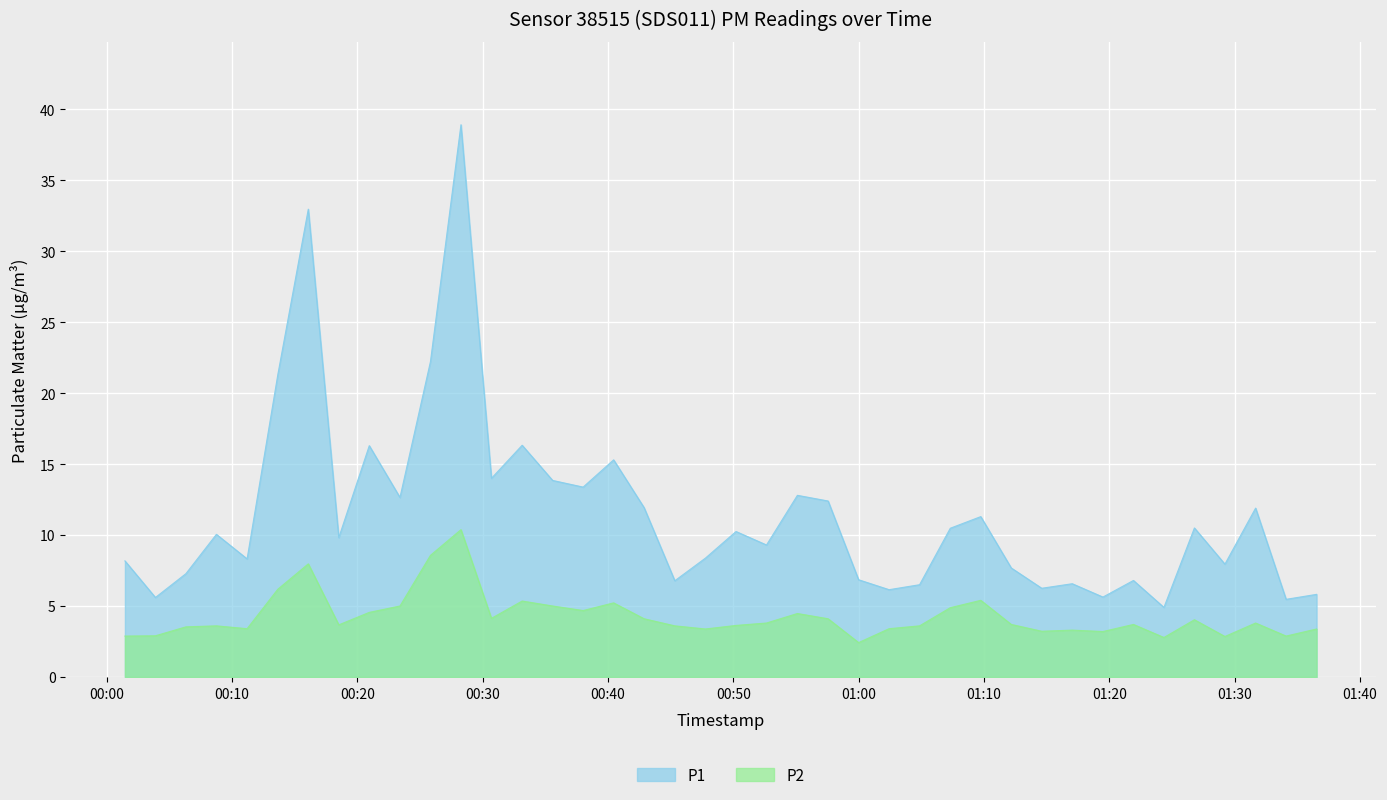

What is the value of the P2 point at the 7th from the left?

8.0